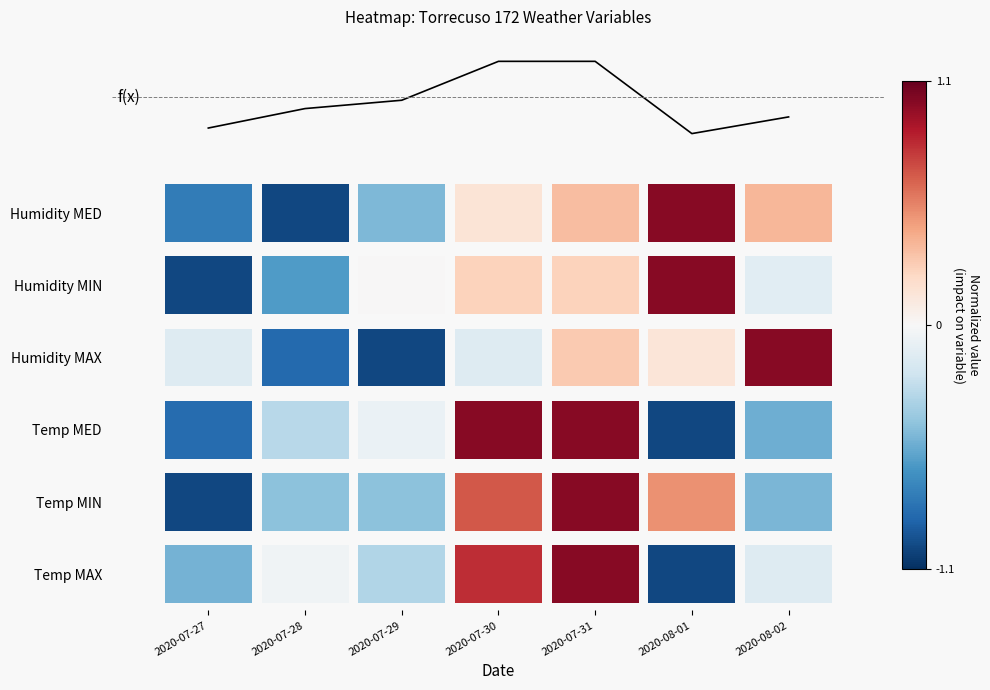

Is it true that the value at 2020-08-02 is 3.3?

False